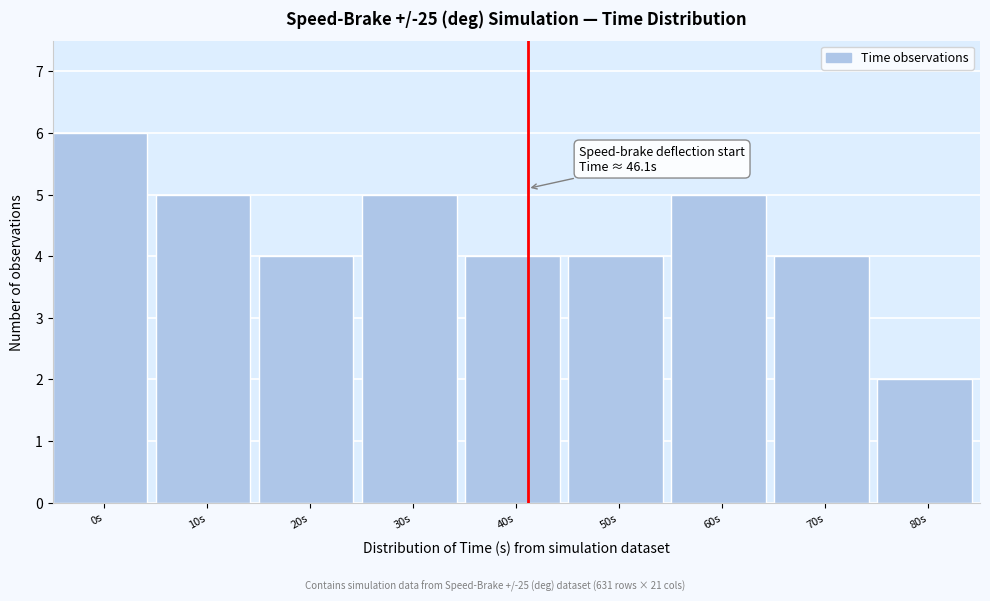

Reading right to left, what are all the values shown in this chart?

80s=2	70s=4	60s=5	50s=4	40s=4	30s=5	20s=4	10s=5	0s=6